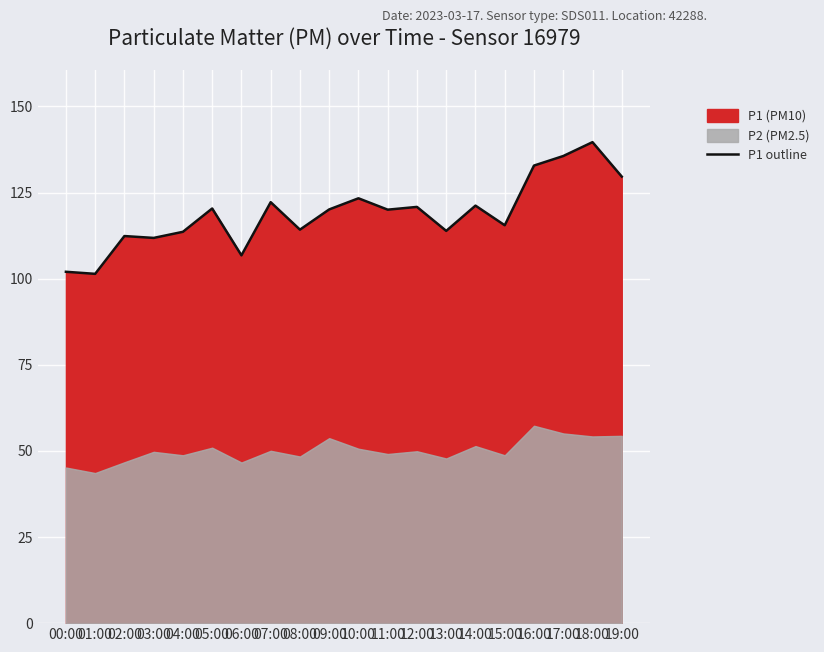

What is the maximum value for P1 outline?

139.6